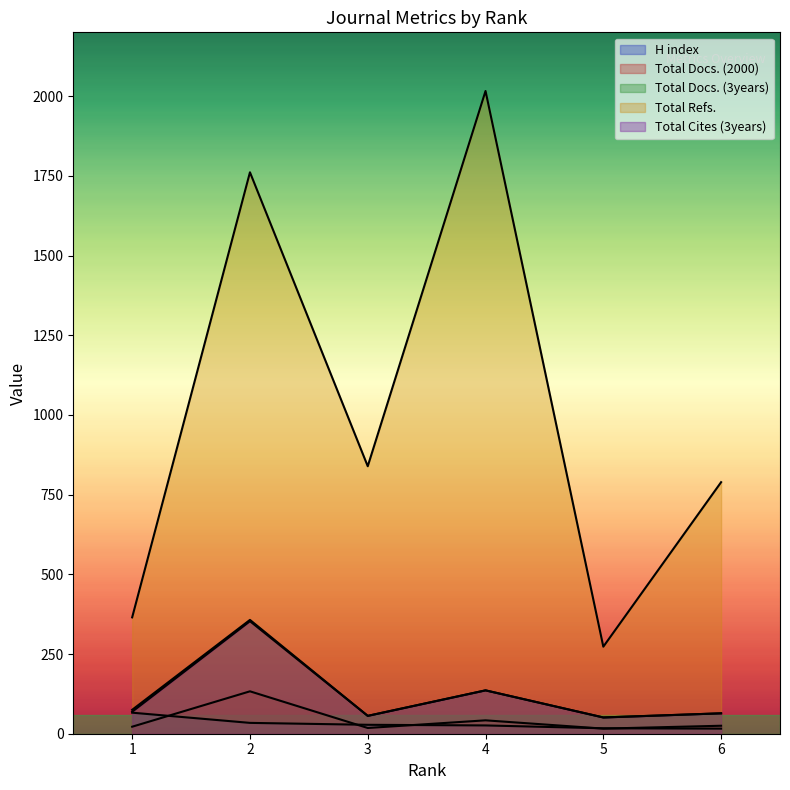

Which has a higher value, 4 or 2?

2